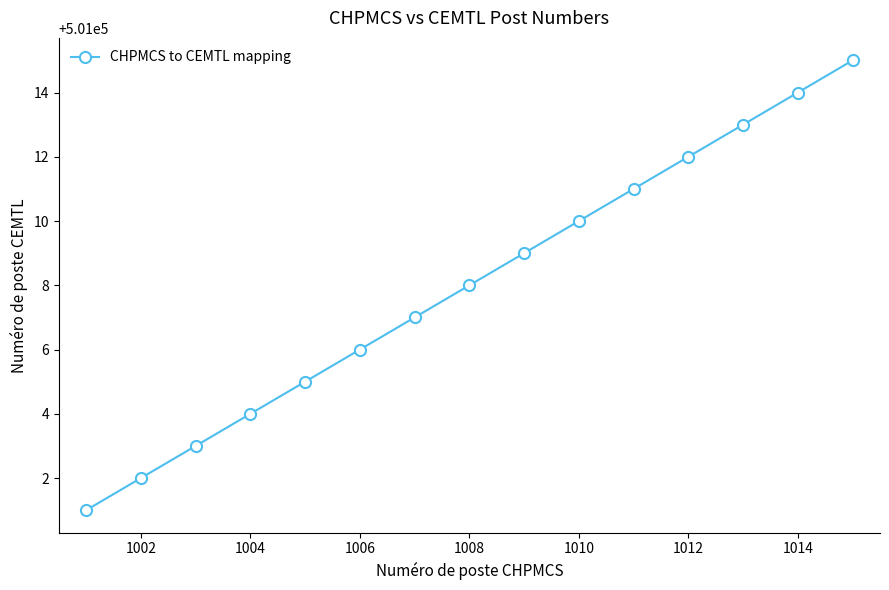

What is the value of the 10th point from the left?

501010